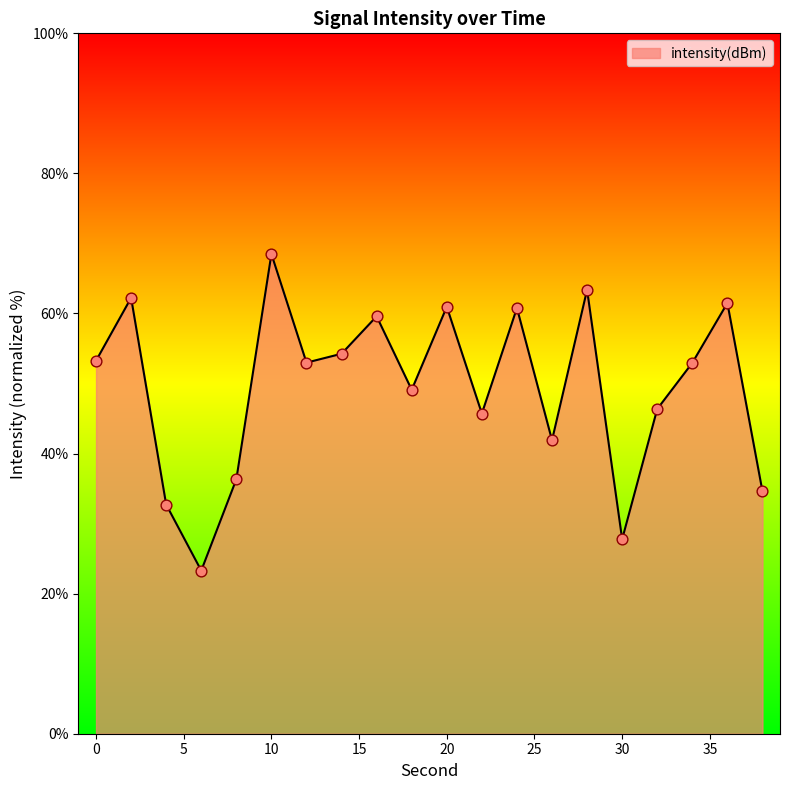

What is the difference between the maximum and minimum values?

45.2